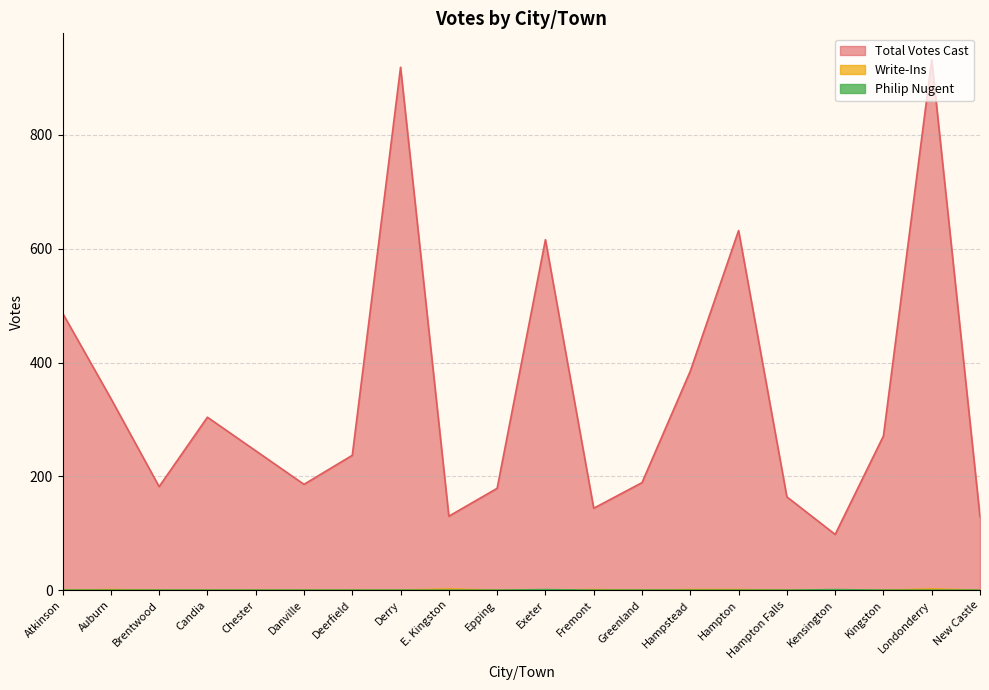

Where is Total Votes Cast nearest to the value 515?

Atkinson